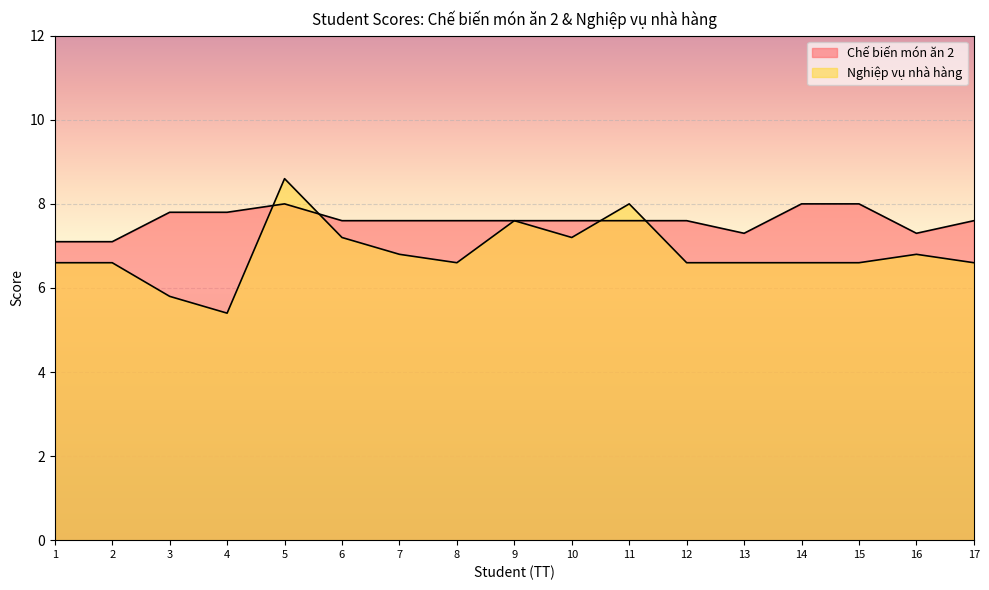

How many interior local valleys does the Nghiệp vụ nhà hàng series have?

3